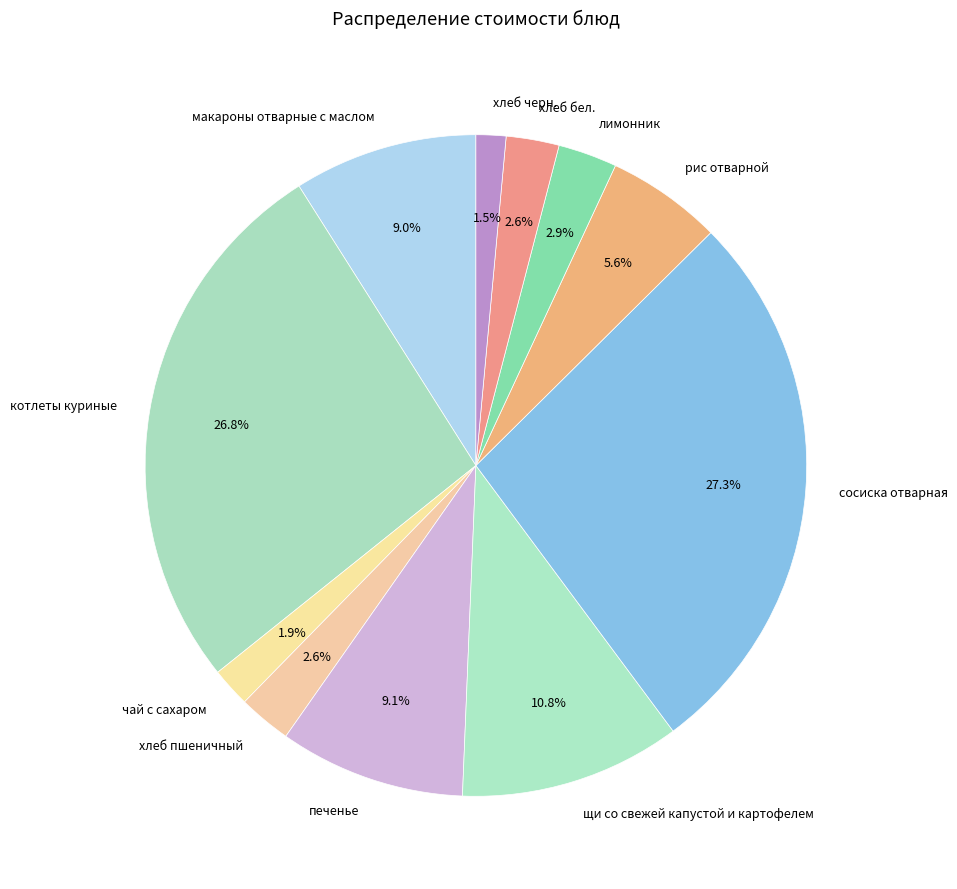

Does котлеты куриные represent more than half of the total?

No